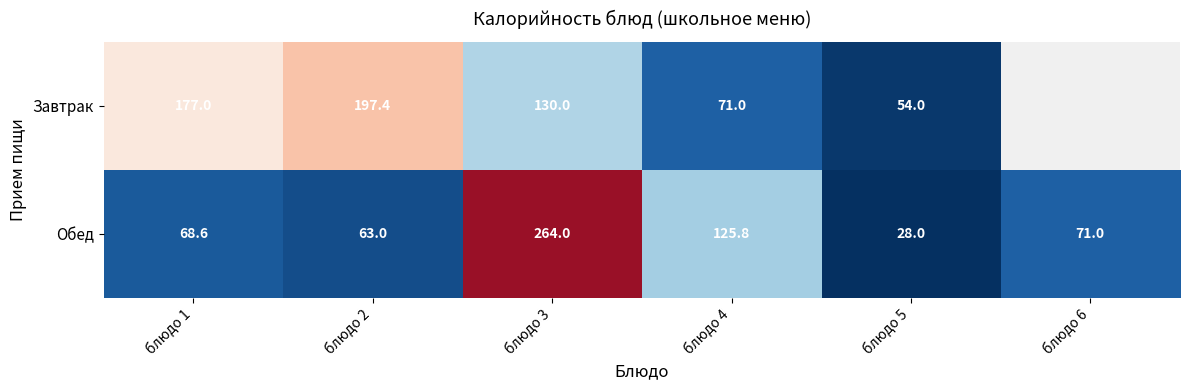

What is the sum of the Обед values at блюдо 5 and блюдо 4?

153.8